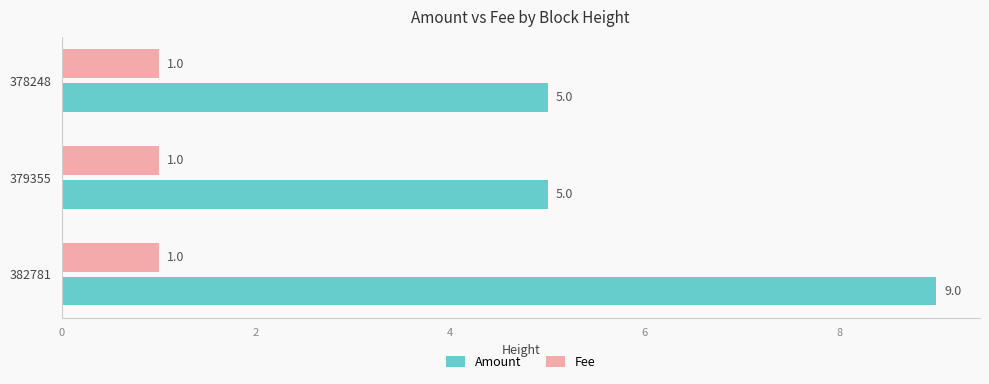

Count the Amount values in the range 5 to 9.

3